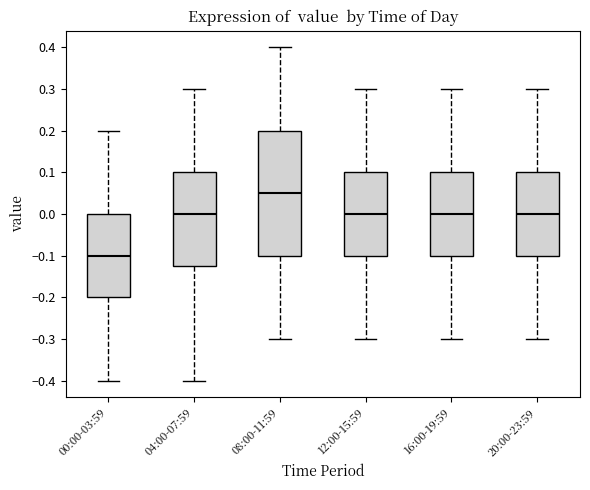

Where does the lower whisker of the box for 04:00-07:59 end on the y-axis? The values are not printed on the chart, so give them approximately, as read against the axis.

-0.40